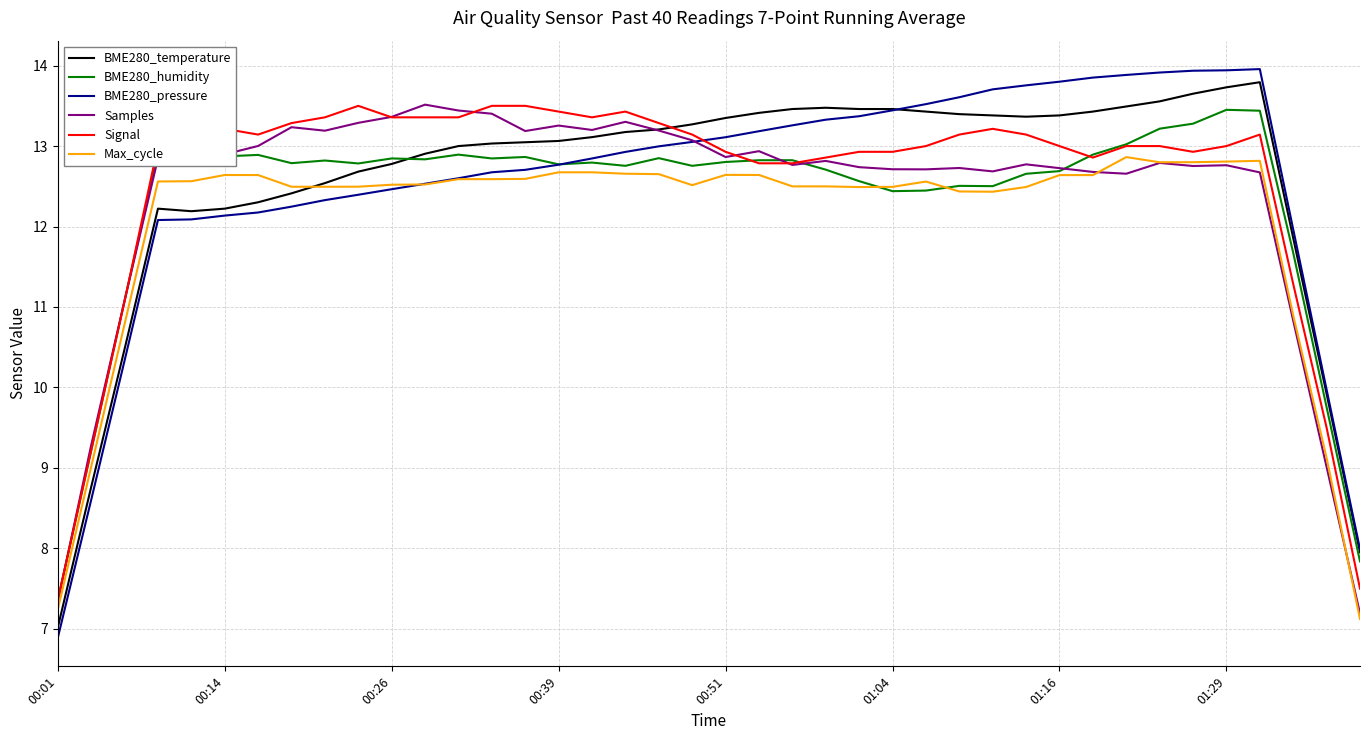

What is the greatest value displayed?

14.0